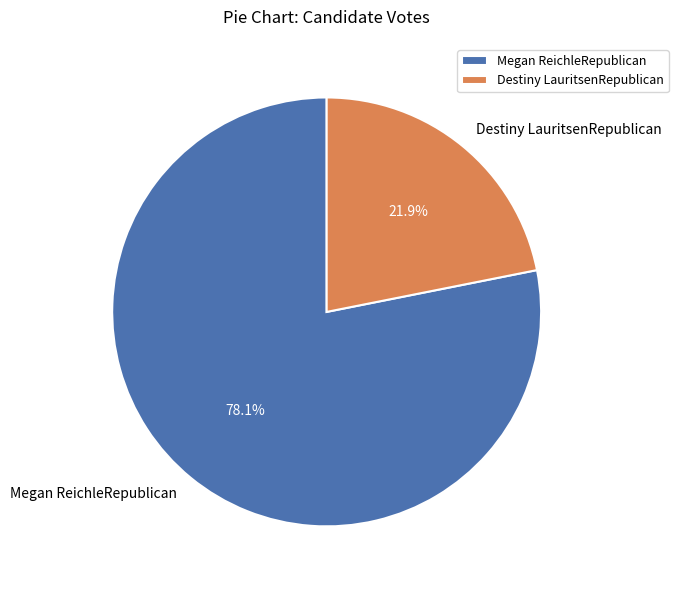

Between Megan ReichleRepublican and Destiny LauritsenRepublican, which is larger?

Megan ReichleRepublican